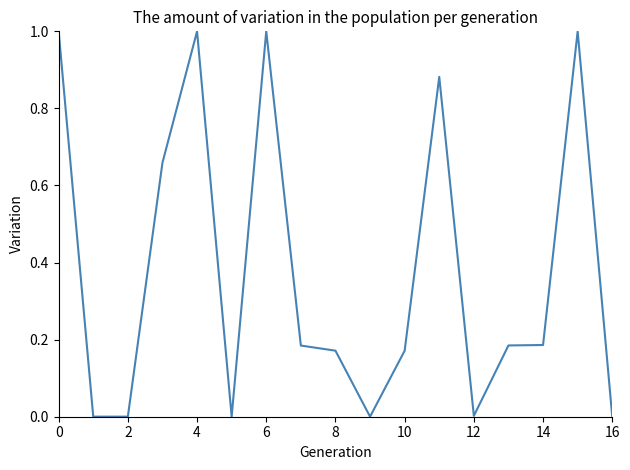

What is the difference between the maximum and minimum values?

1.0